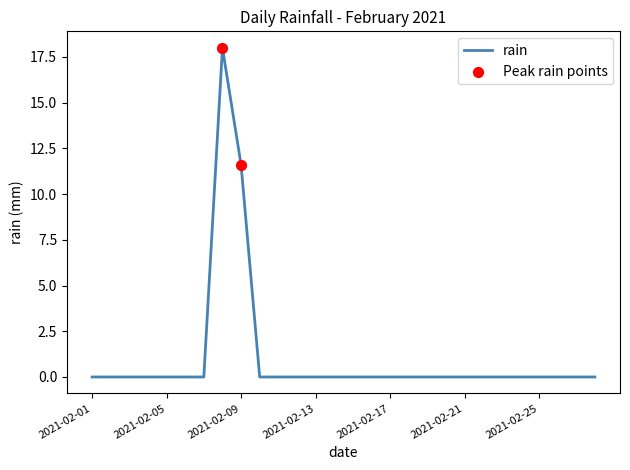

What is the maximum value shown in the chart?

18.0